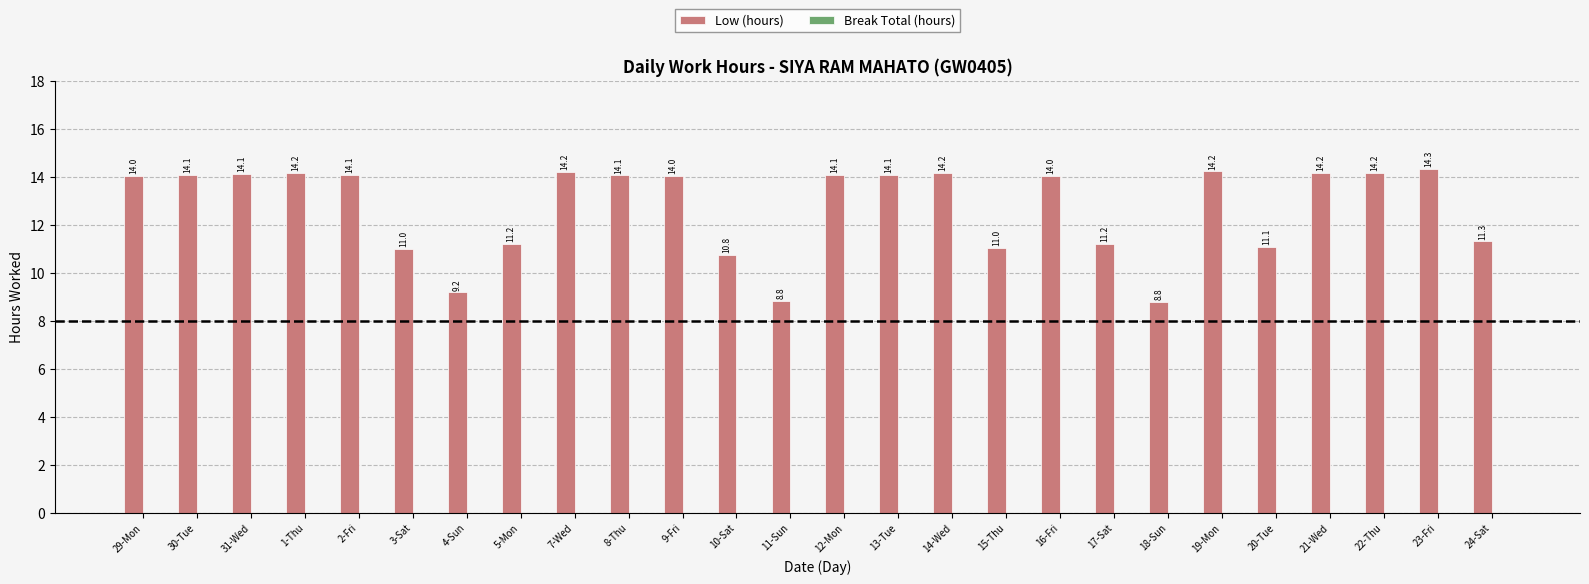

What is the approximate value at 31-Wed?

14.1